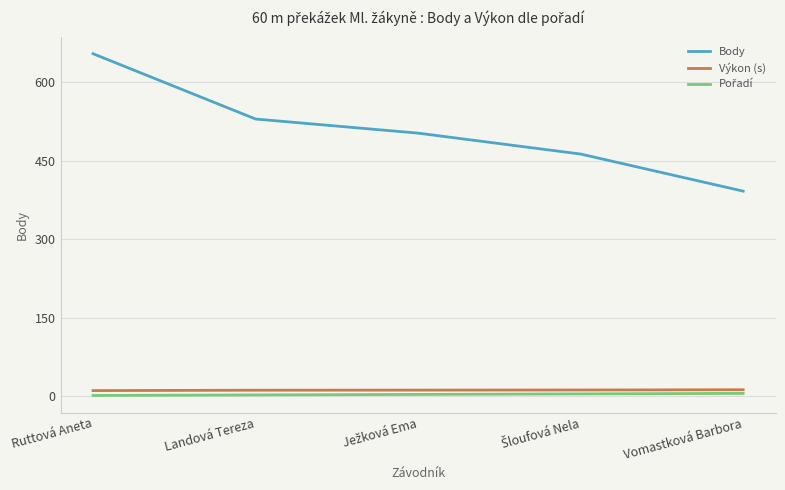

At which category is the sum across all series the highest?

Ruttová Aneta